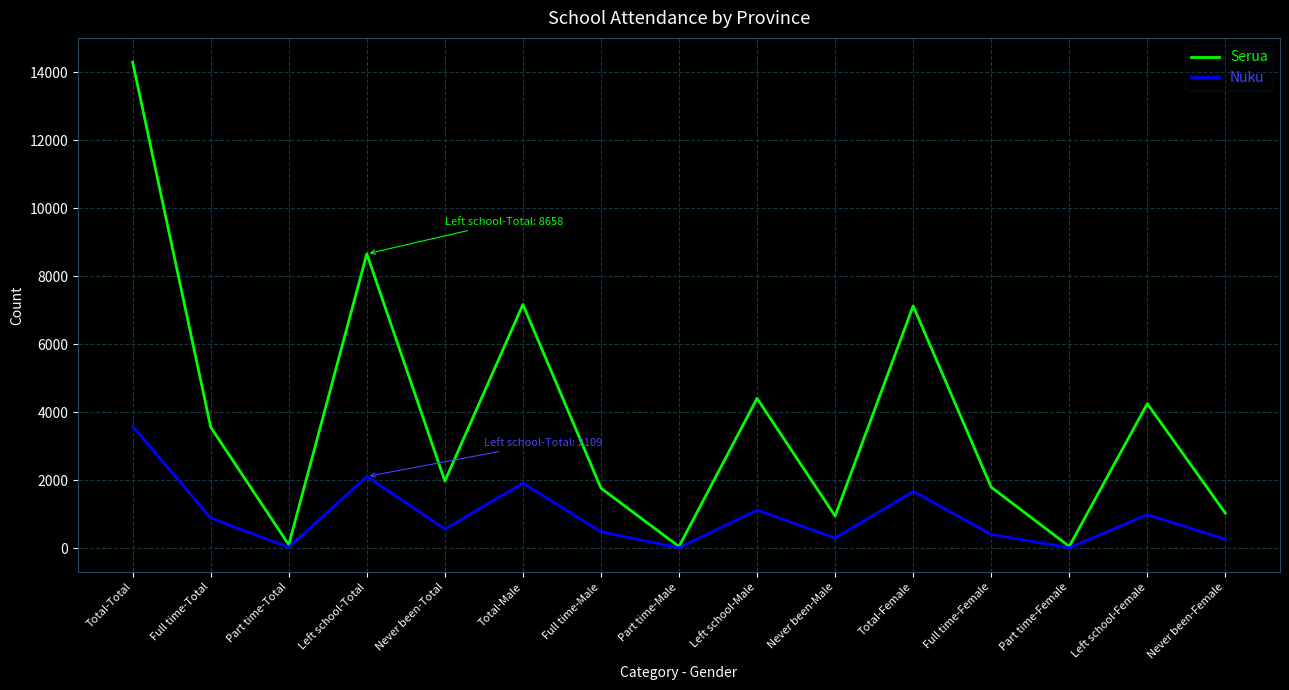

The value of Nuku at Full time-Male is 481. True or false?

True